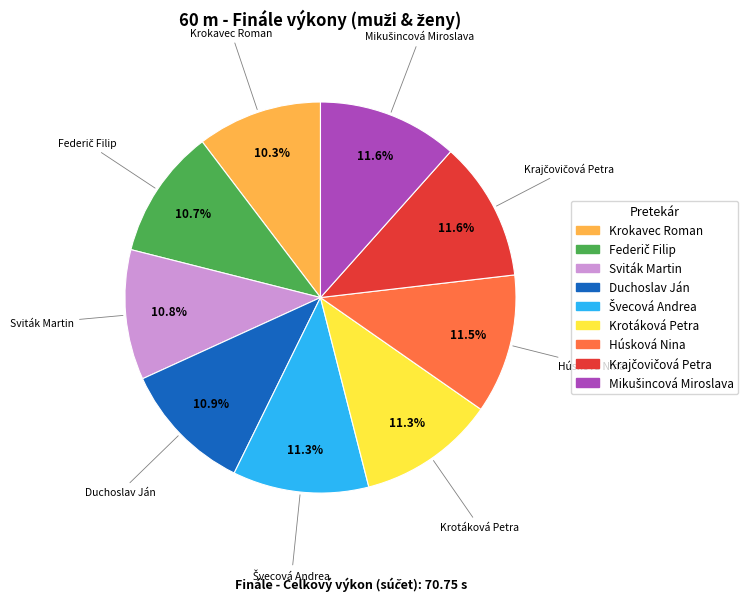

How much of the chart is everything except Sviták Martin?

89.2%